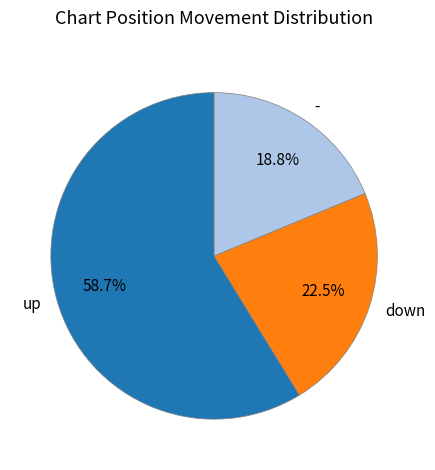

What is the majority slice?

up